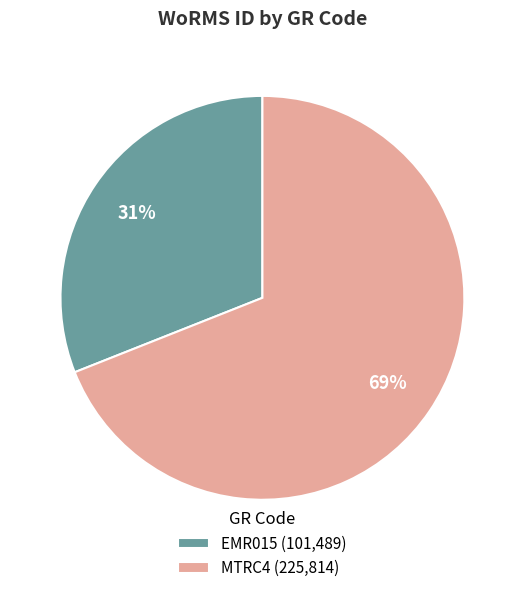

Is the sum of EMR015 (101,489) and MTRC4 (225,814) greater than half?

Yes